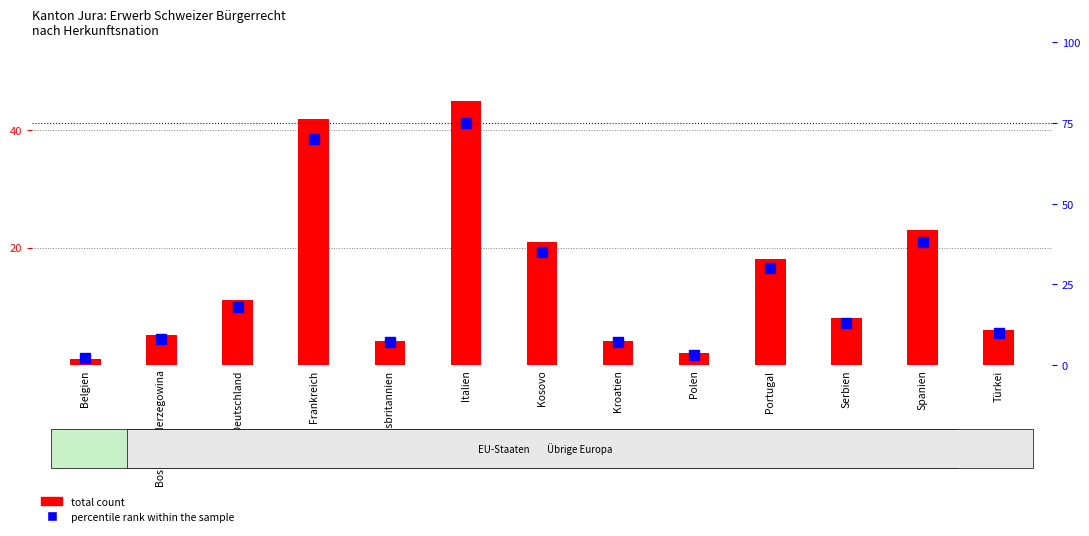

How many values in the total count series exceed 8?

6